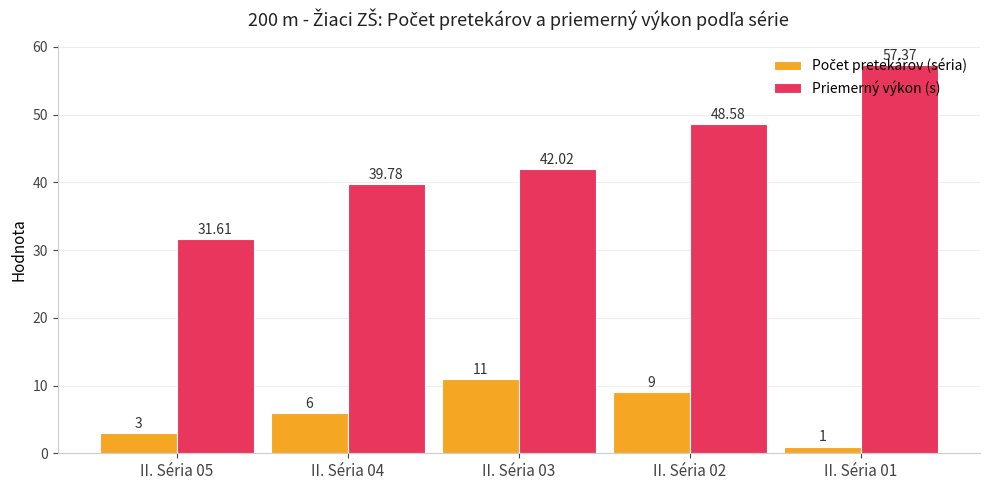

At which category is the sum across all series the highest?

II. Séria 01